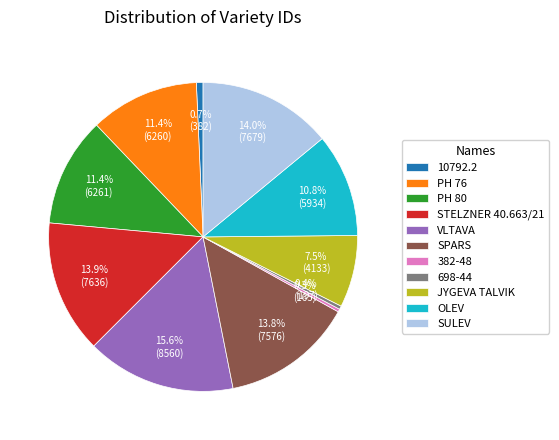

How much of the chart is everything except PH 80?

88.6%